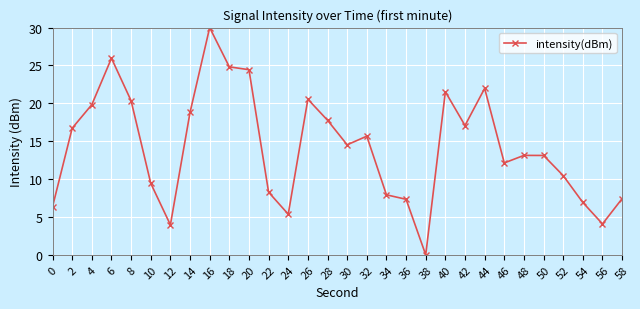

Which label corresponds to the smallest value in the chart?

38